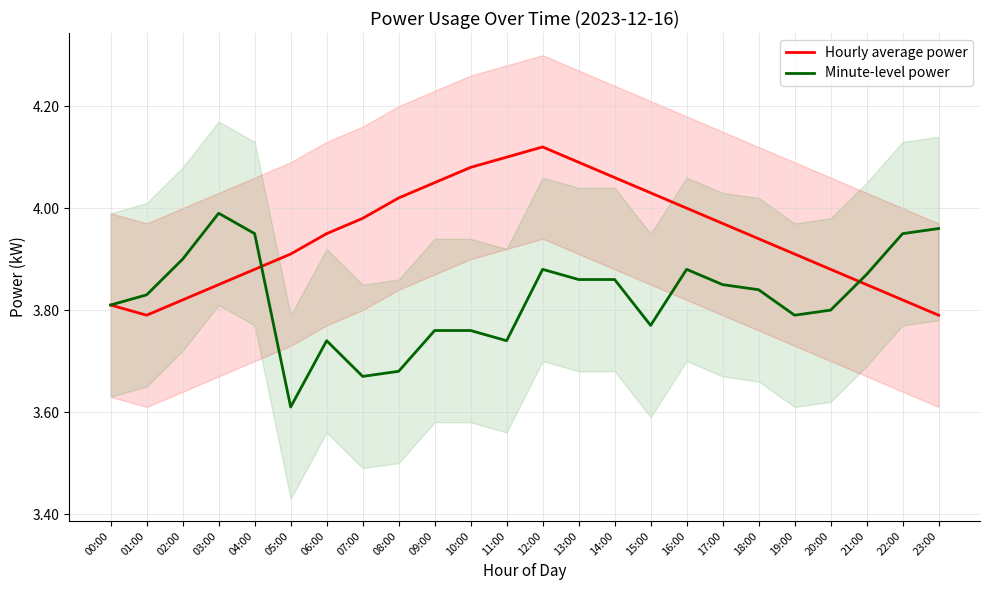

At which label does Hourly average power reach its peak?

12:00